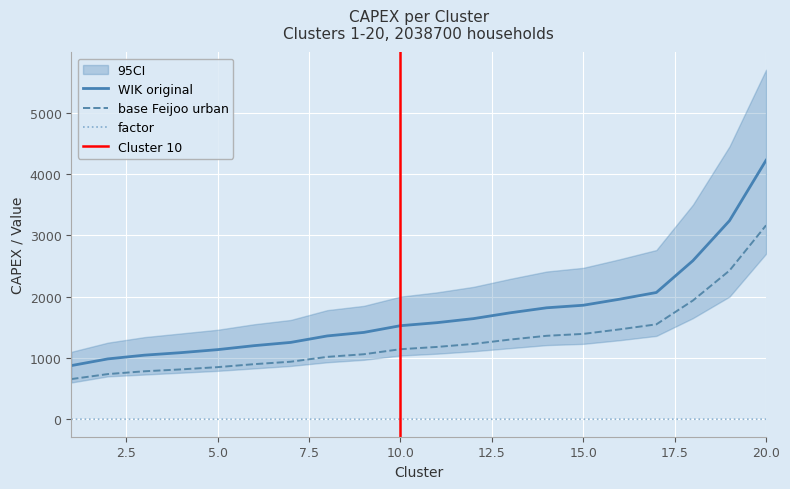

Between 6 and 14, which series saw the biggest shift?

WIK original